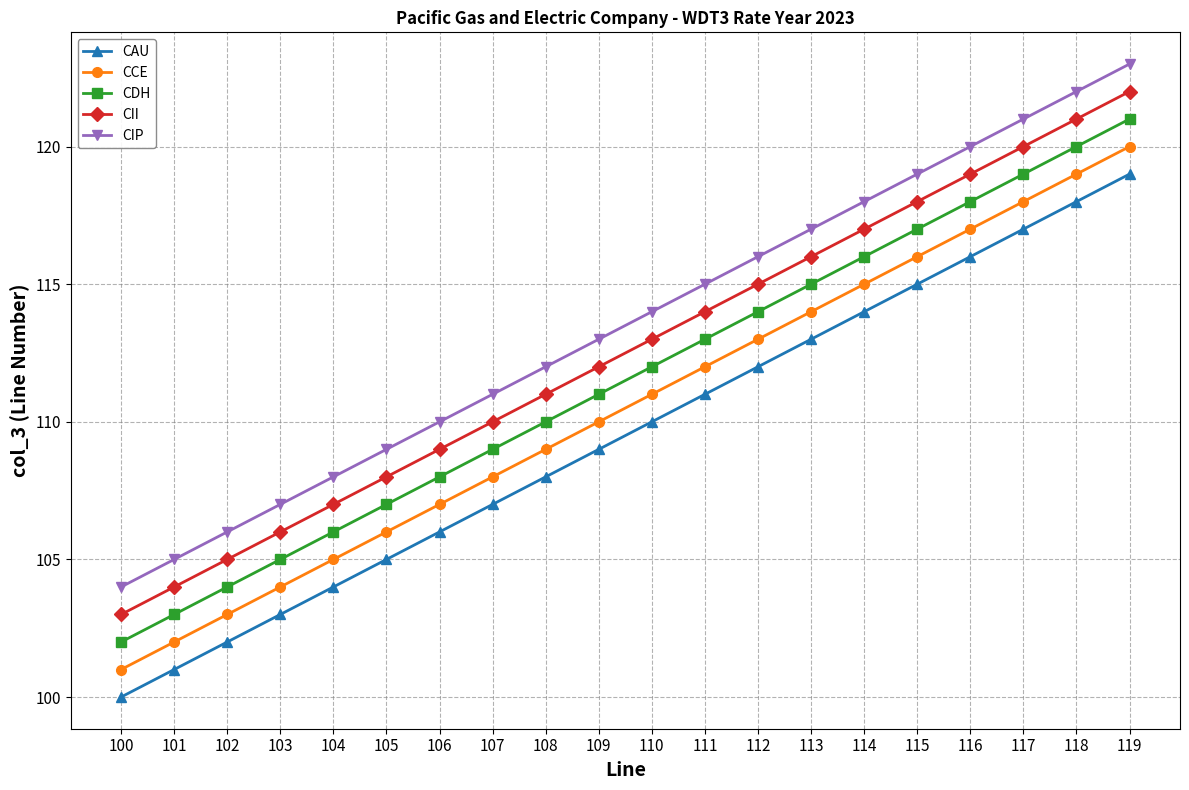

True or false: CII and CIP cross at least once.

False